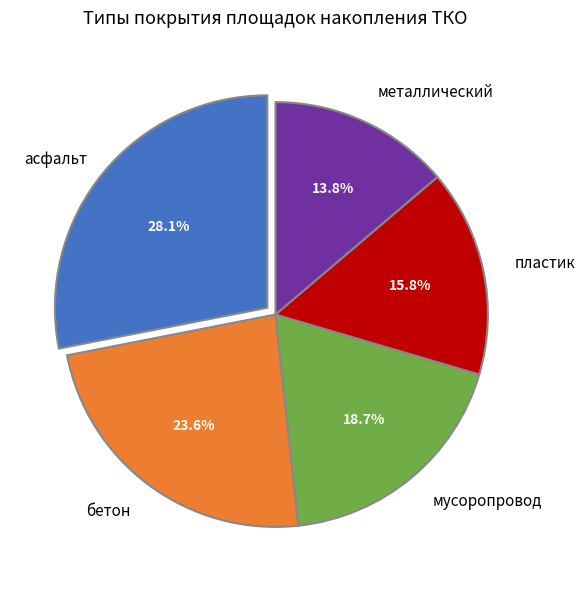

To the nearest percent, what is the difference between the мусоропровод and асфальт slice percentages?

9%